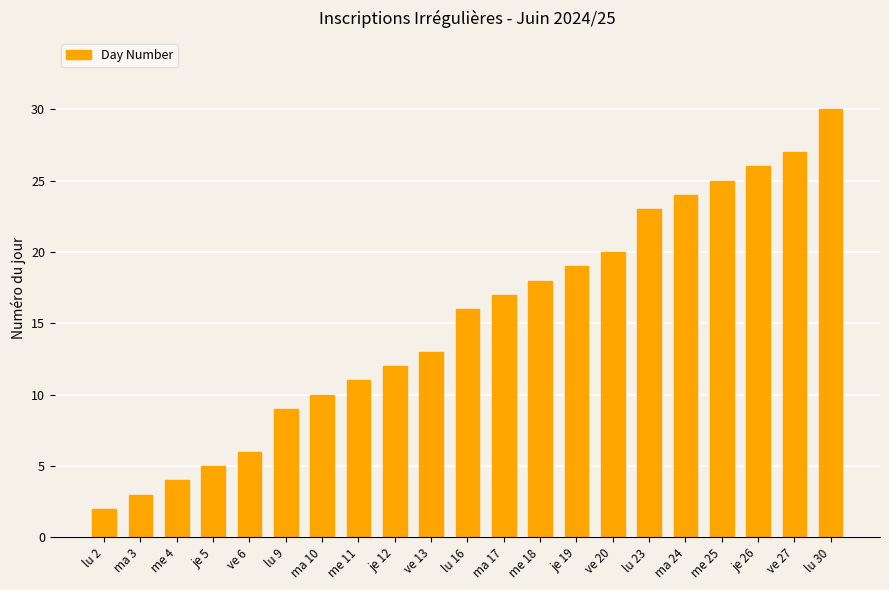

At which category does the chart reach its minimum across all series?

lu 2